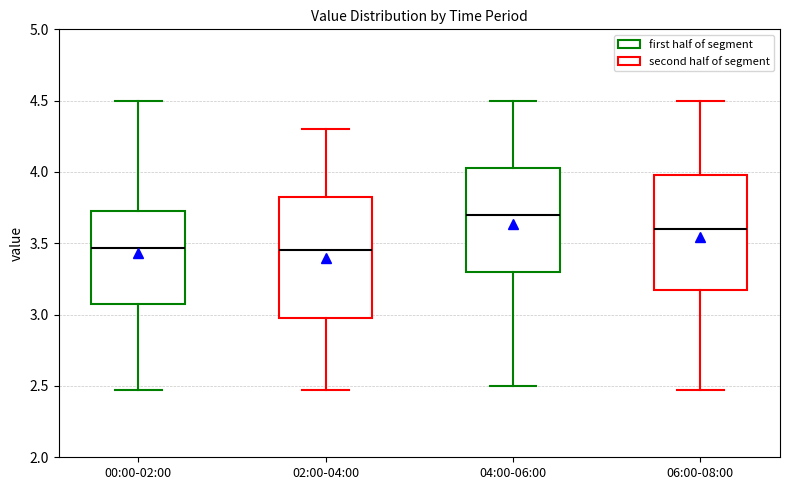

Which box's median line is the highest?

04:00-06:00